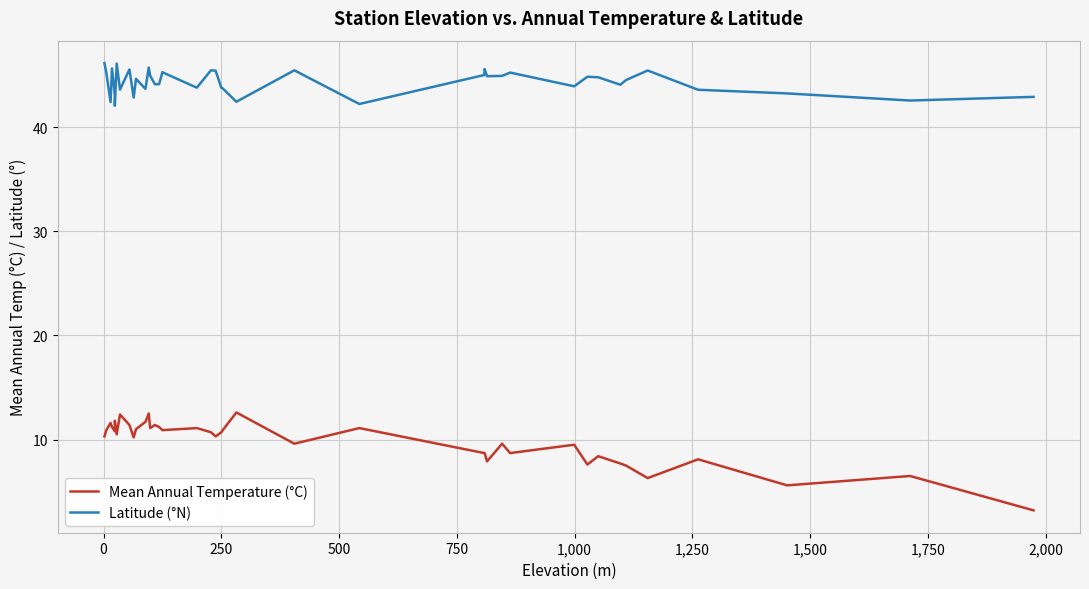

How many lines are shown in the chart?

2